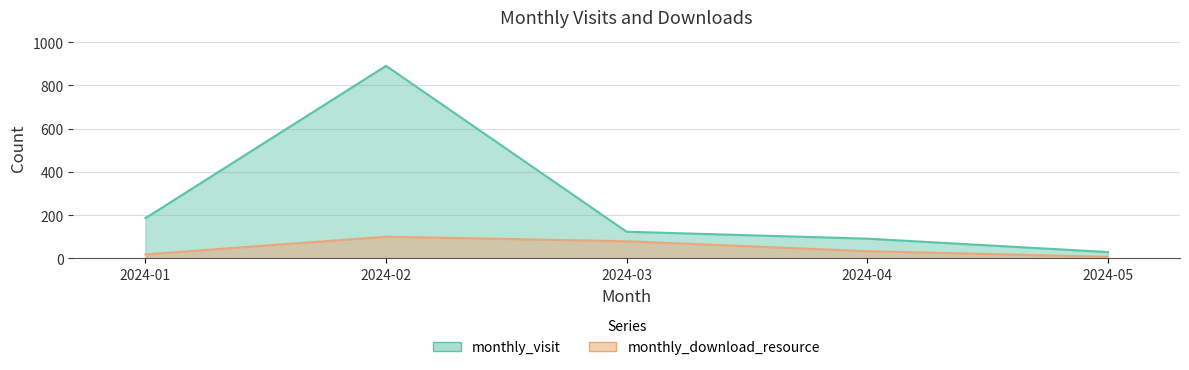

What is the difference between the monthly_download_resource values at 2024-05 and 2024-02?

93